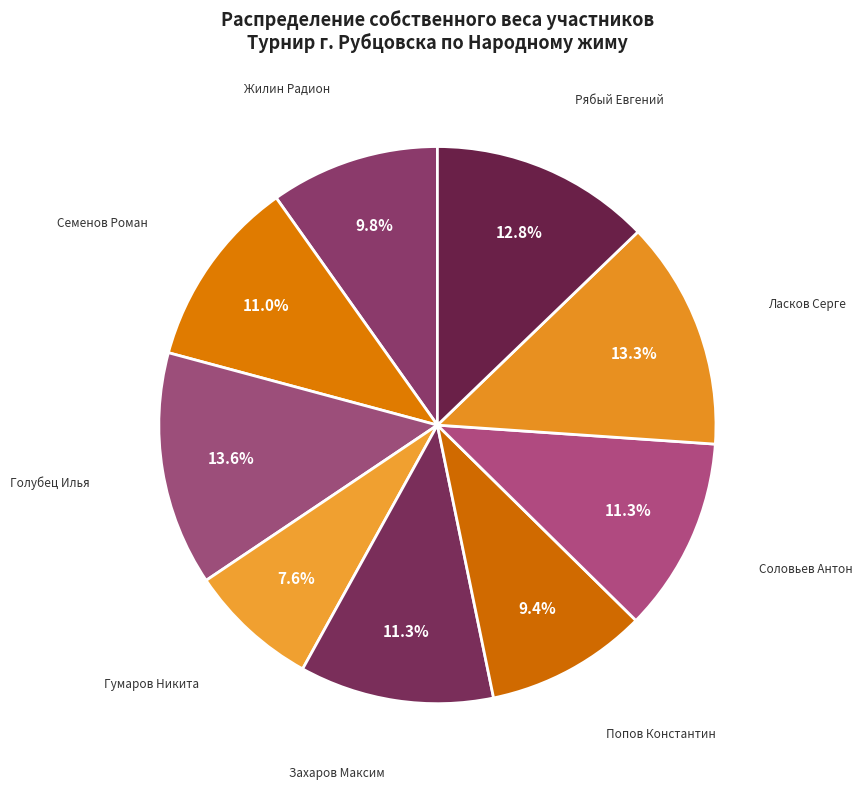

What is the smallest slice in the pie chart?

Гумаров Никита